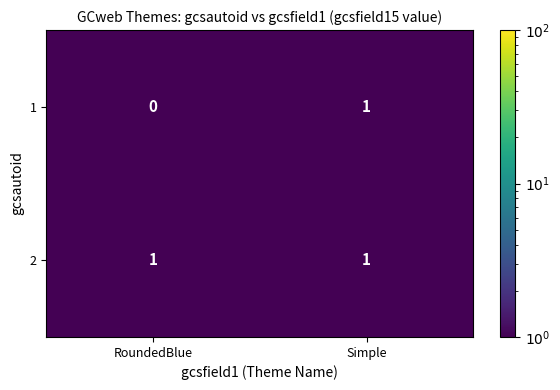

List the labels in order of 1 value, largest first.

Simple, RoundedBlue